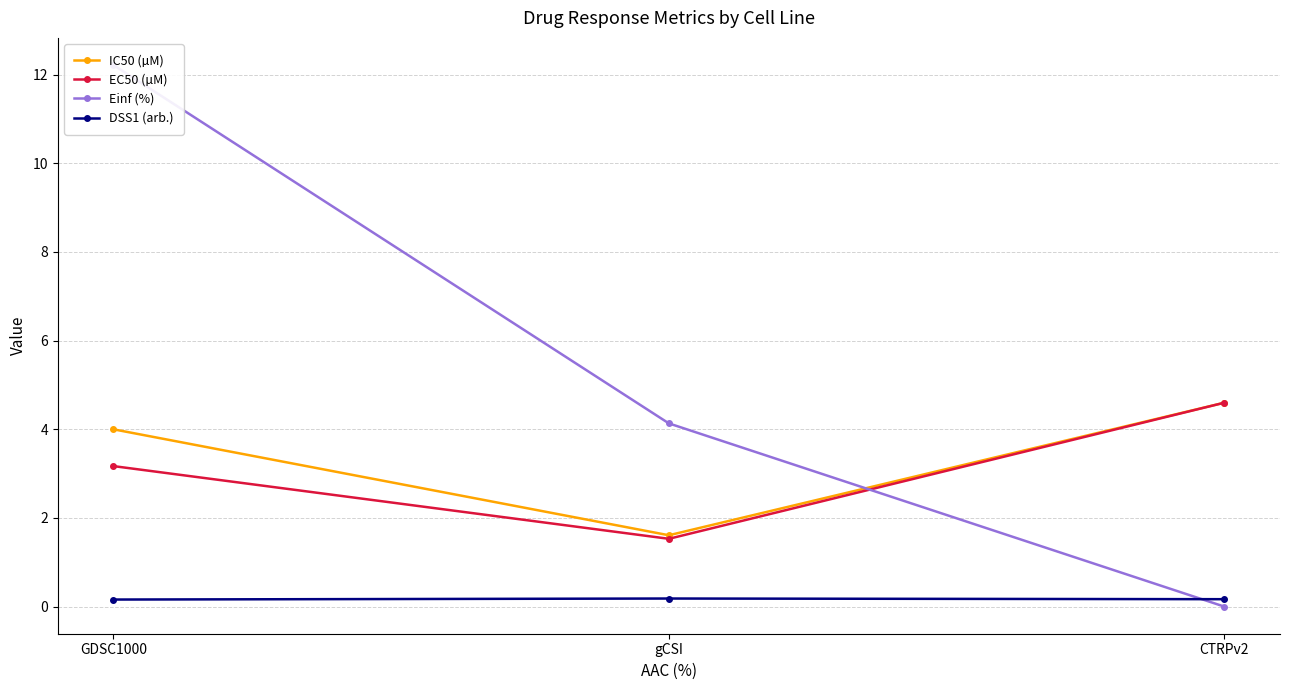

What is the sum of all DSS1 (arb.) values?

0.5